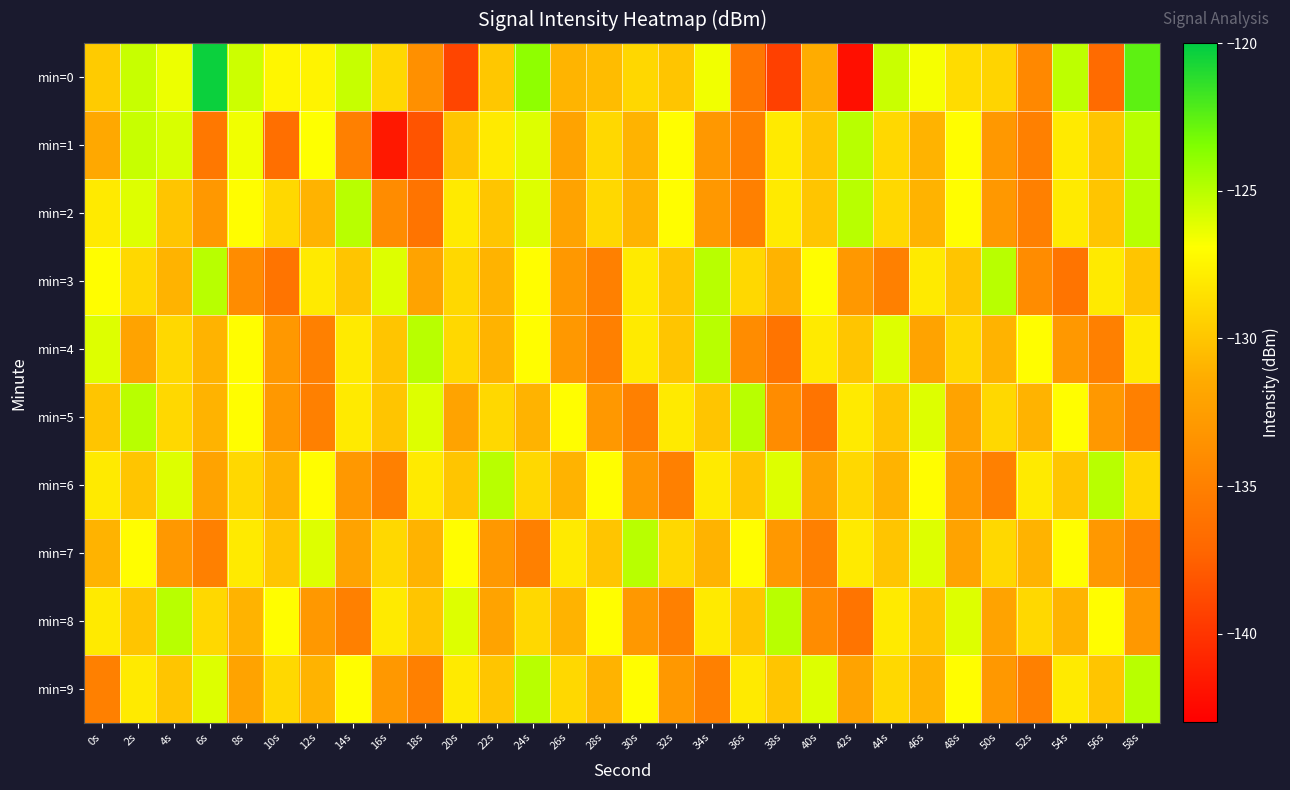

What is the difference between the highest and lowest values at 2s?

7.0